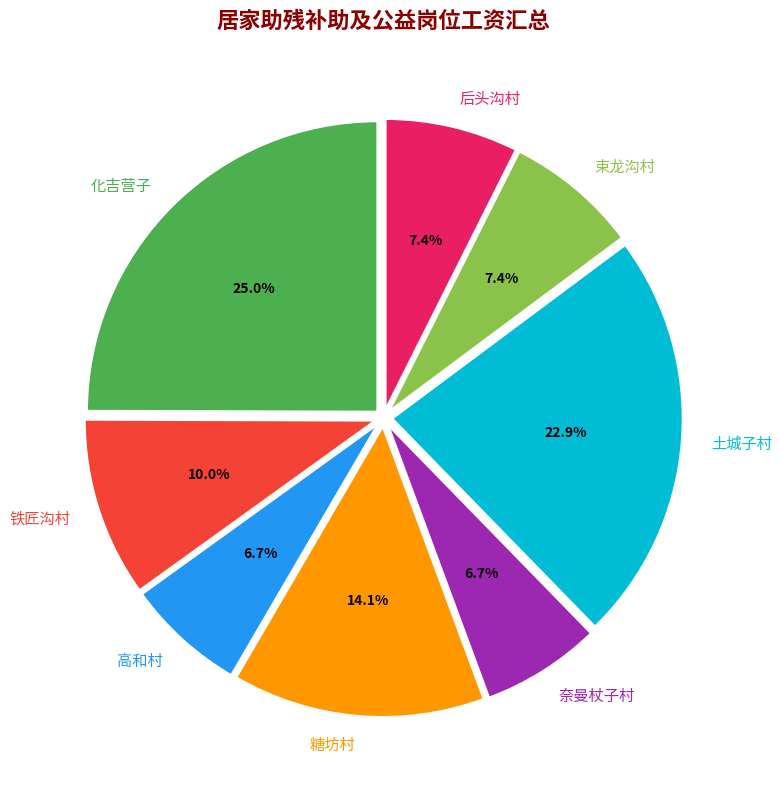

Is it true that 铁匠沟村 is 1% of the pie?

False